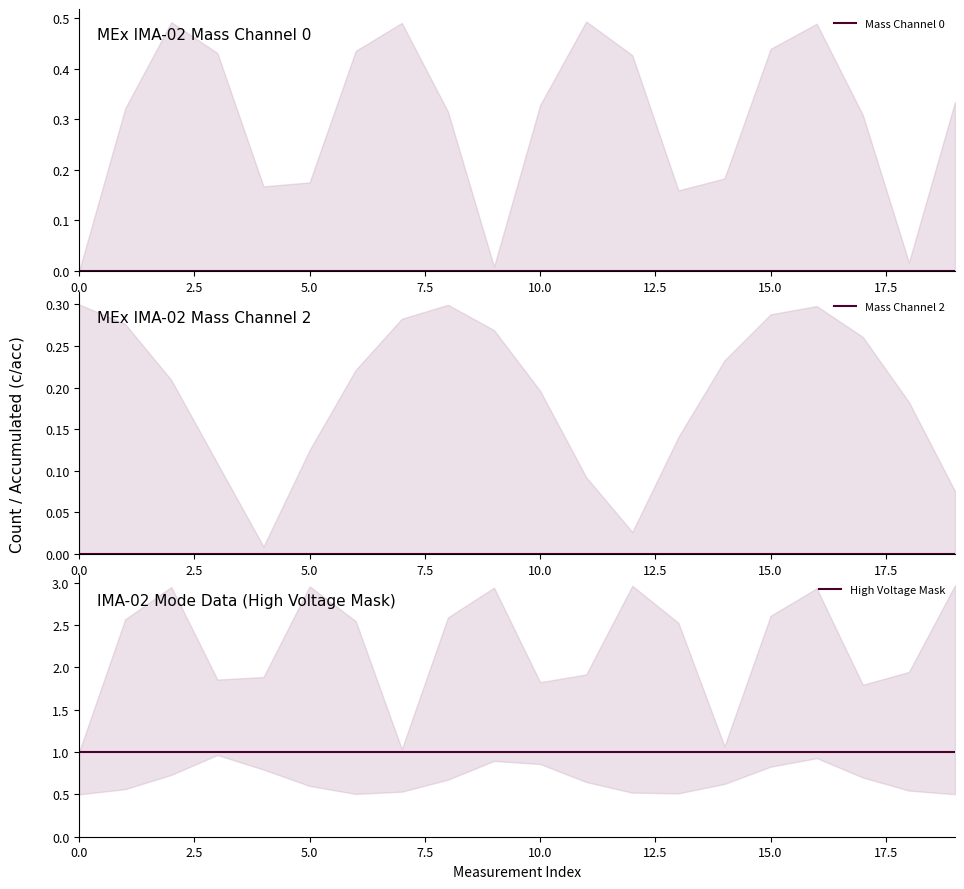

Rank the series at 5.0 from highest to lowest value.

High Voltage Mask, Mass Channel 0, Mass Channel 2